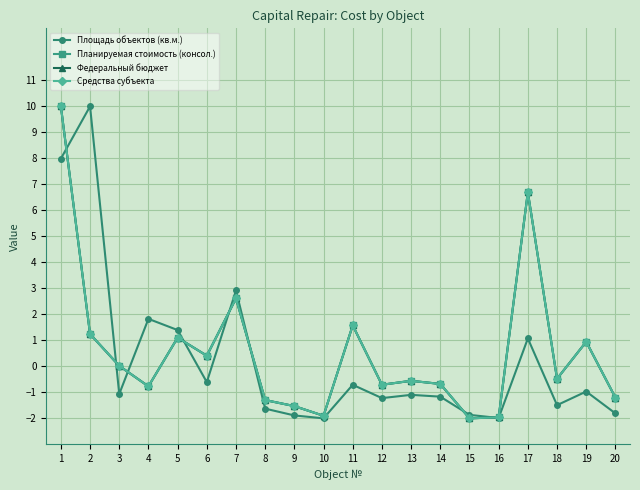

What is the spread (max minus min) of values at 11?

2.3